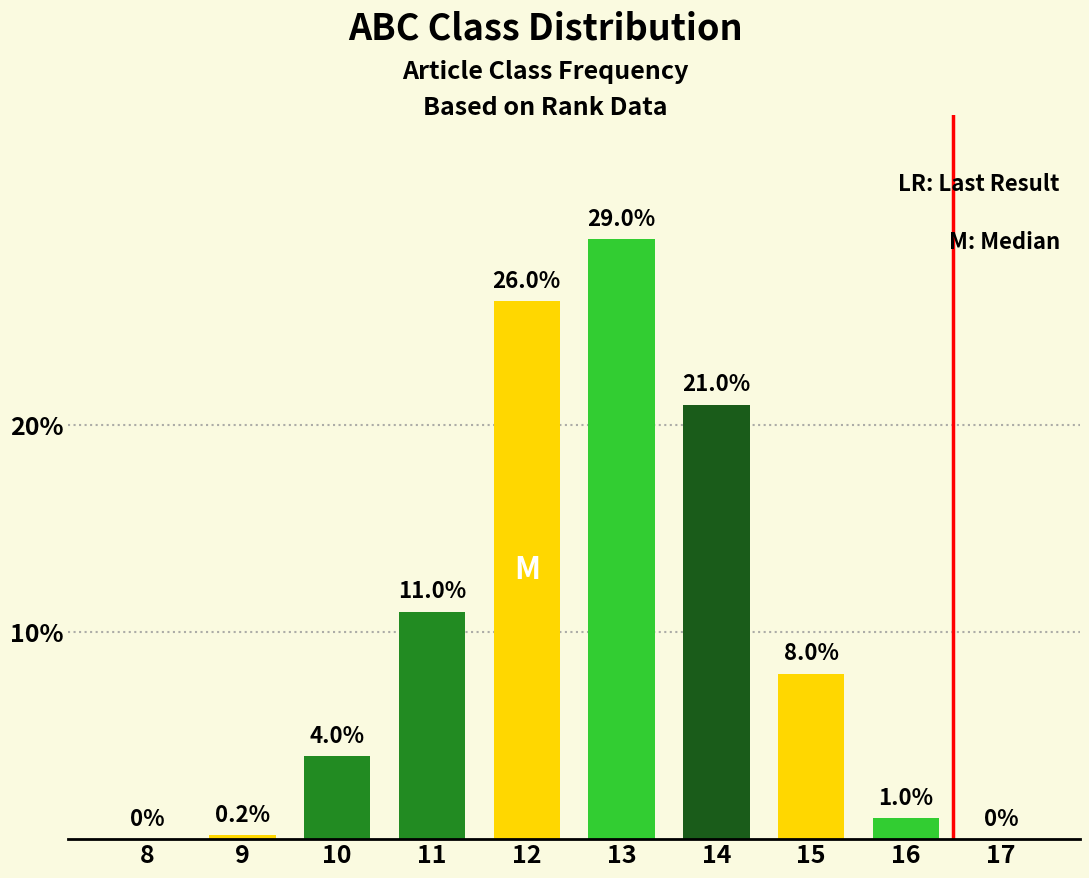

Reading left to right, list all the values displayed in this chart.

8=0.0	9=0.2	10=4.0	11=11.0	12=26.0	13=29.0	14=21.0	15=8.0	16=1.0	17=0.0